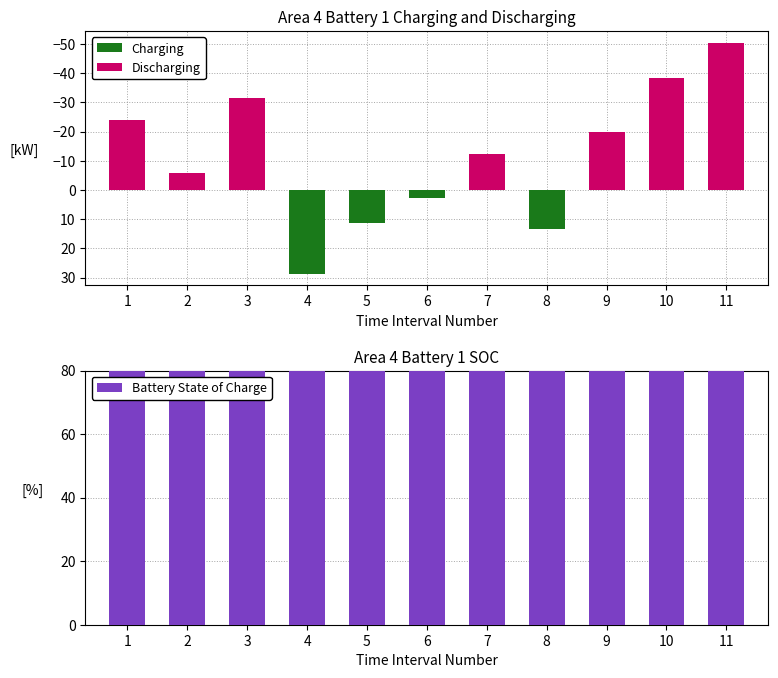

Where is the data nearest to the value 92?

7